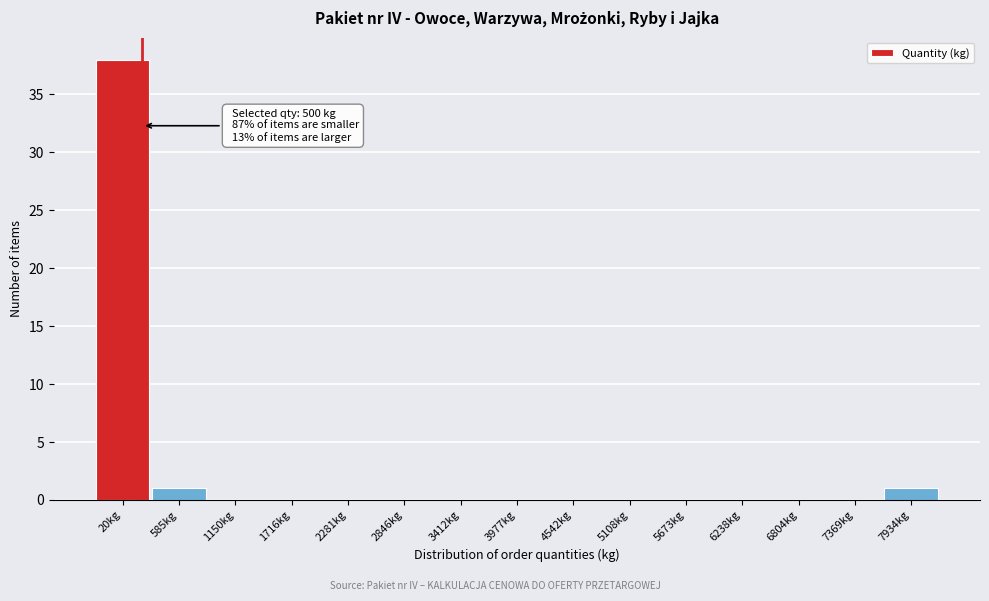

Reading left to right, extract all data points from this chart.

20kg=38	585kg=1	1150kg=0	1716kg=0	2281kg=0	2846kg=0	3412kg=0	3977kg=0	4542kg=0	5108kg=0	5673kg=0	6238kg=0	6804kg=0	7369kg=0	7934kg=1